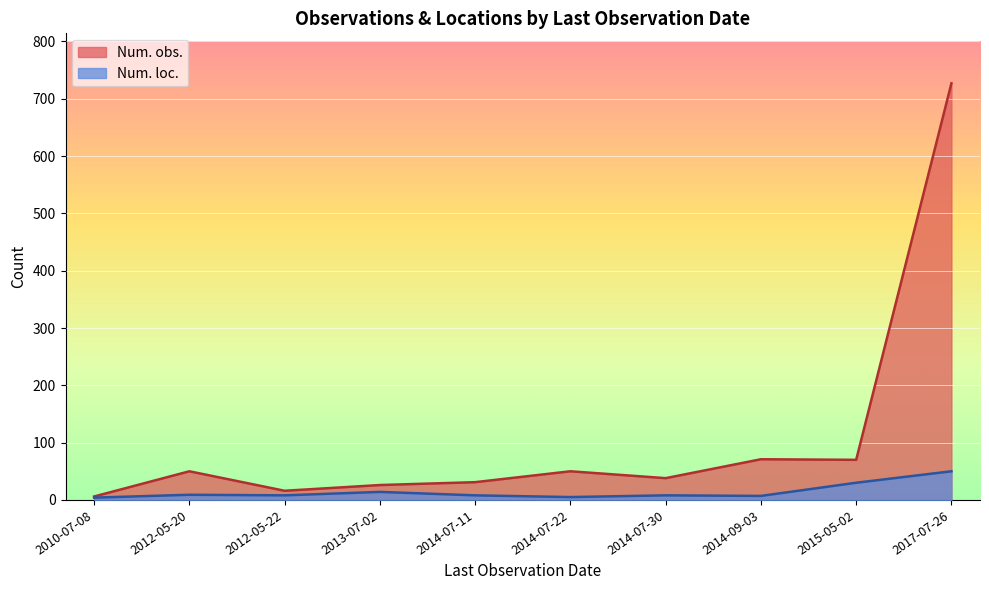

How many interior local valleys does the Num. obs. series have?

3